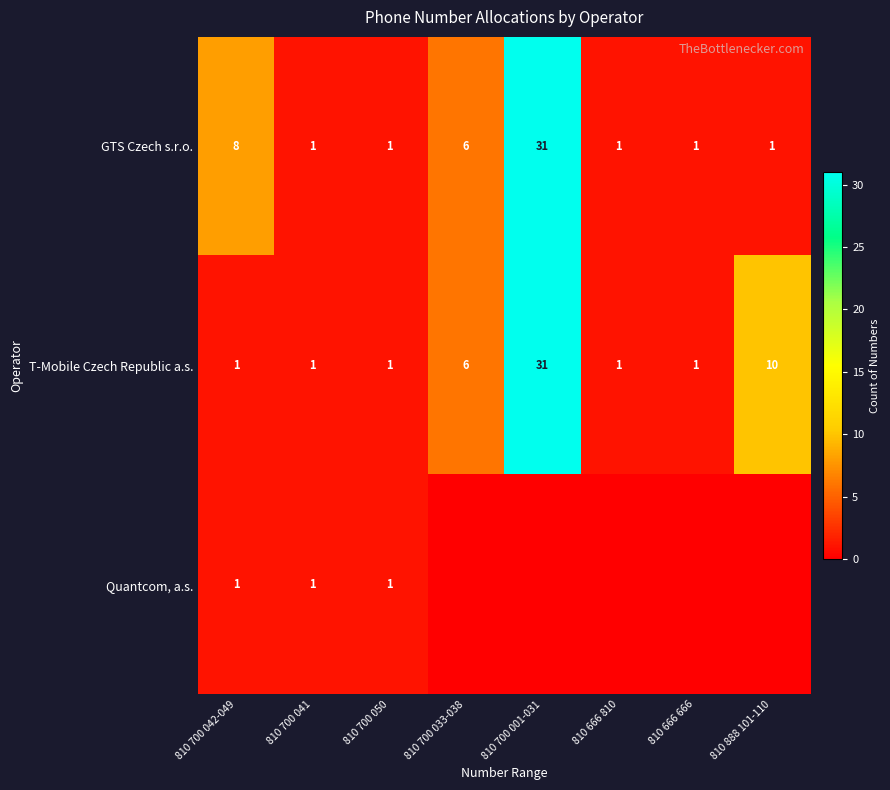

The value of T-Mobile Czech Republic a.s. at 810 700 001-031 is 31. True or false?

True